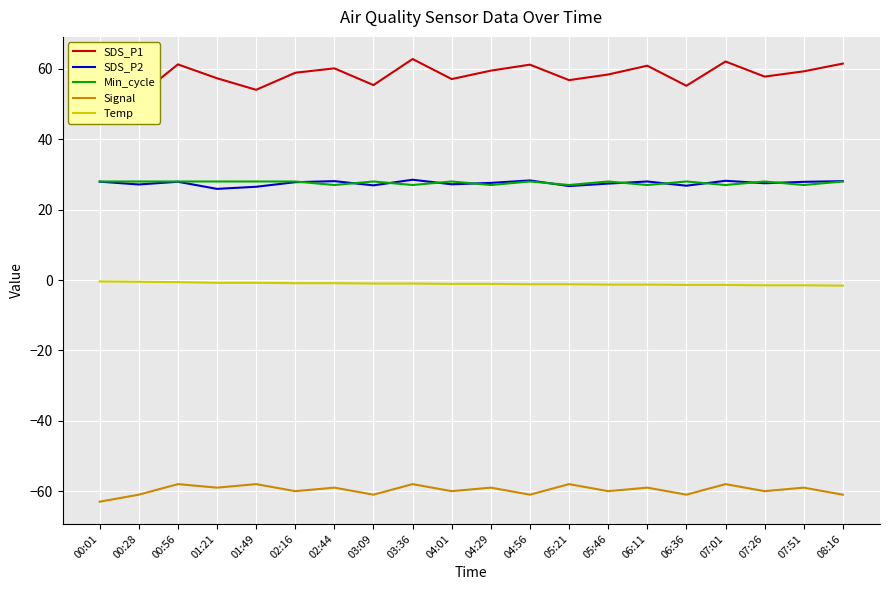

What are all the series names shown in the legend?

SDS_P1, SDS_P2, Min_cycle, Signal, Temp